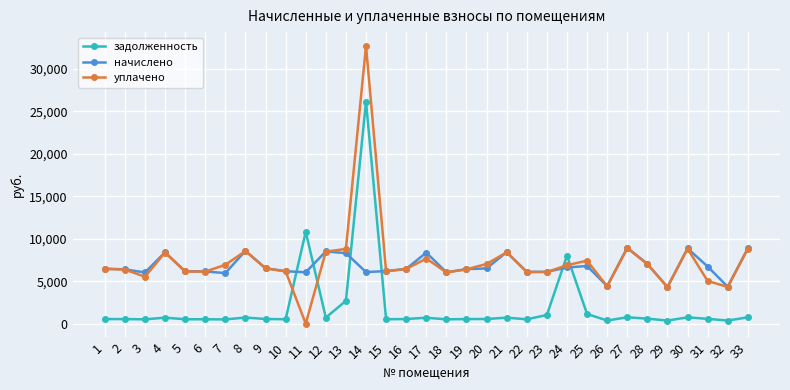

Read the задолженность value at 18.

503.8